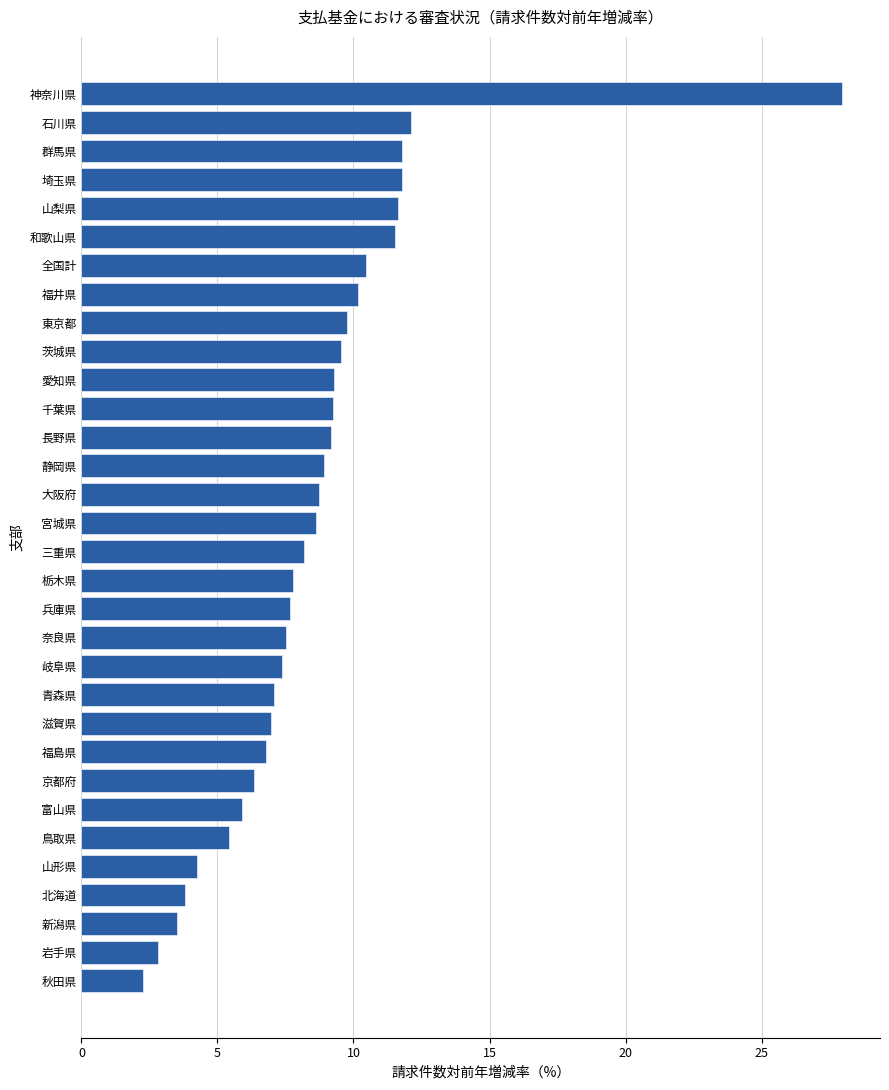

Which label corresponds to the largest value in the chart?

神奈川県